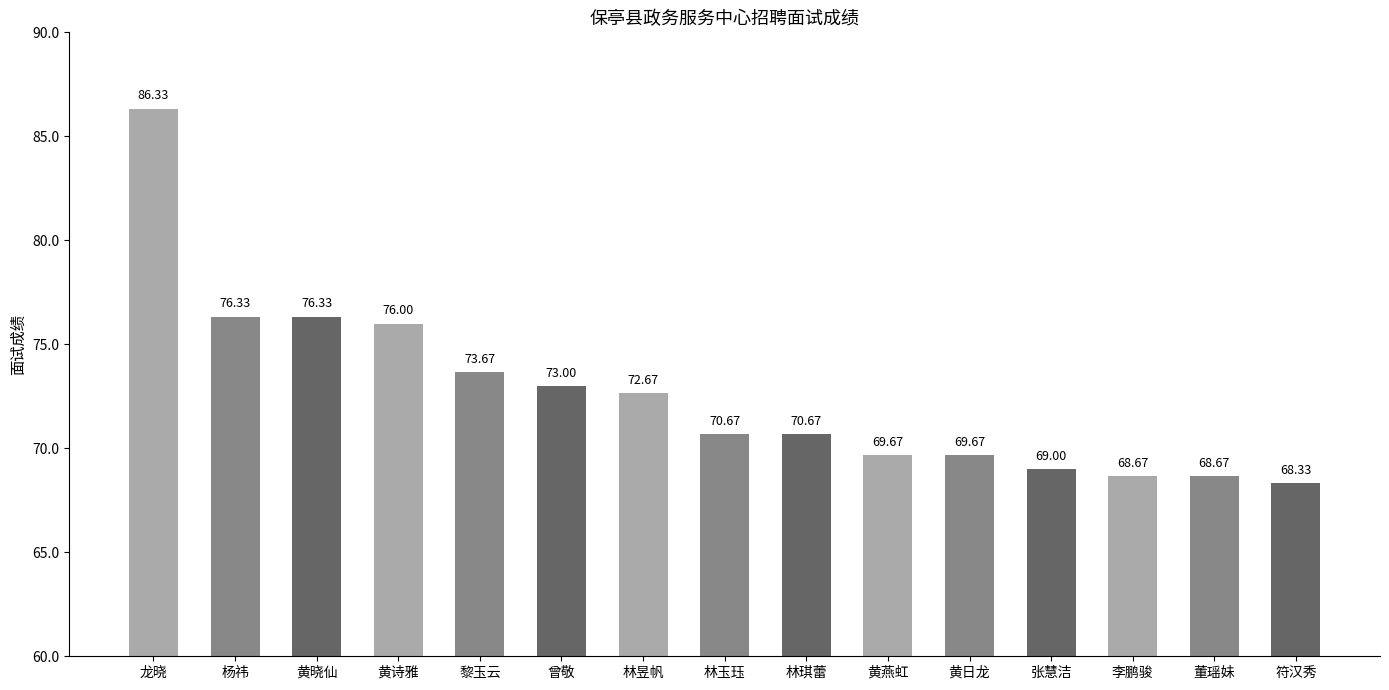

Between 杨祎 and 林昱帆, which is larger?

杨祎